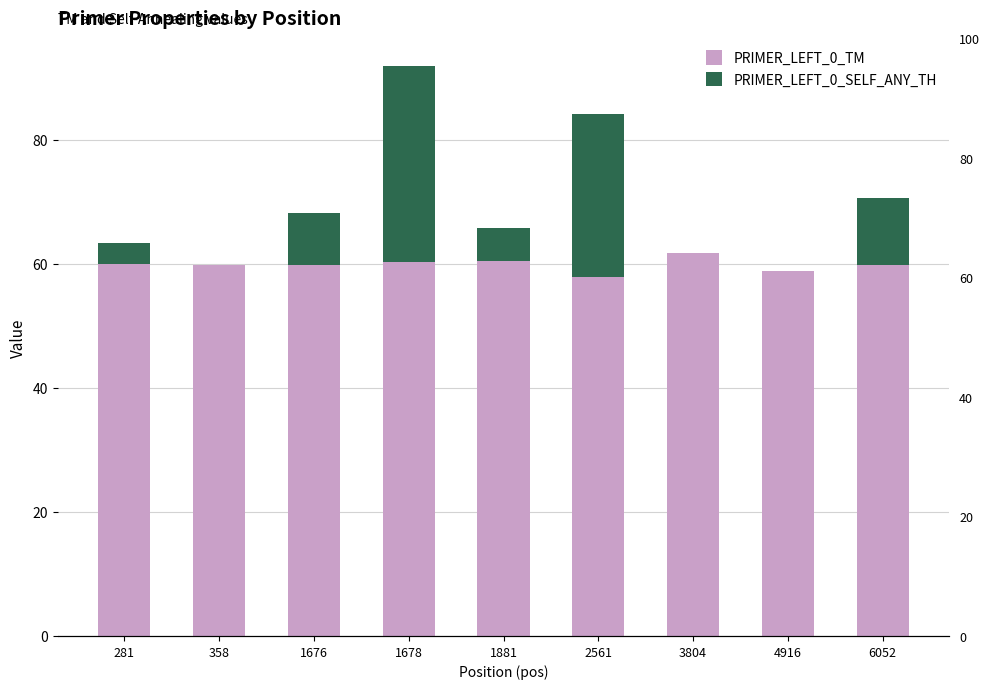

Which series has the largest total across all categories?

PRIMER_LEFT_0_TM